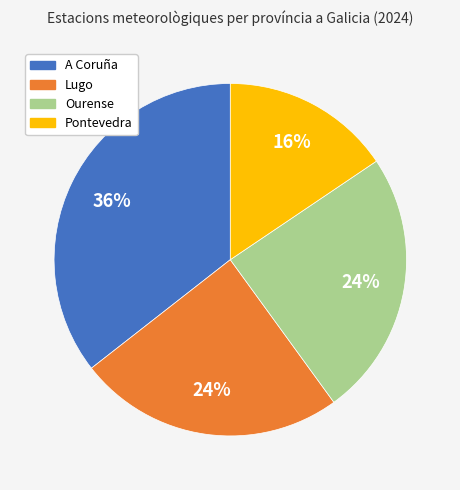

True or false: A Coruña accounts for 30% of the total.

False